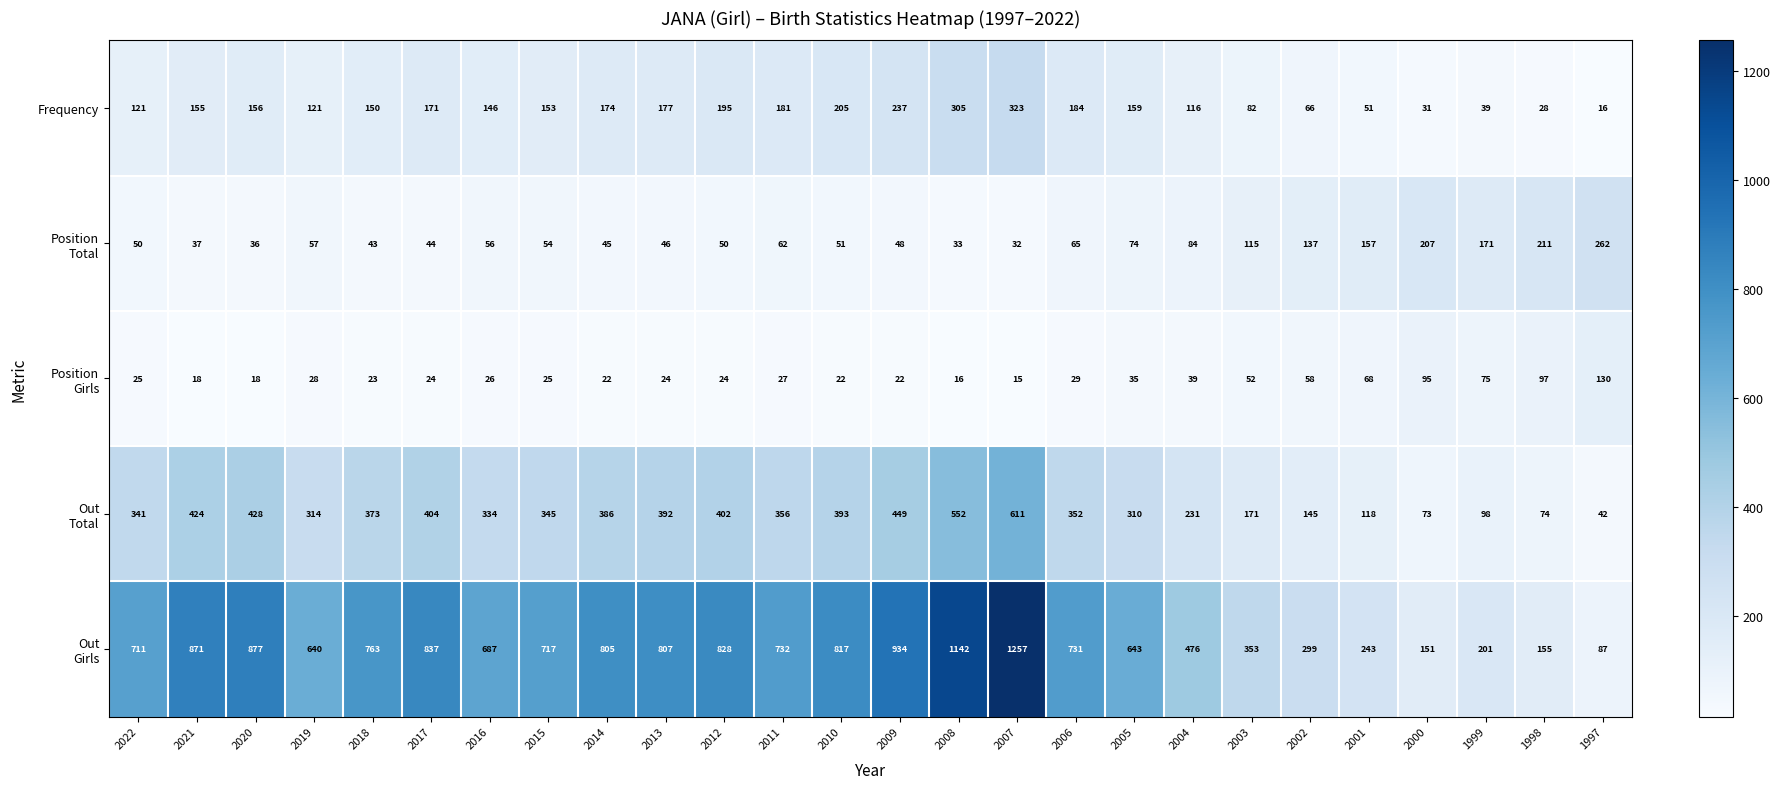

What is the difference between the highest and lowest values at 2017?

813